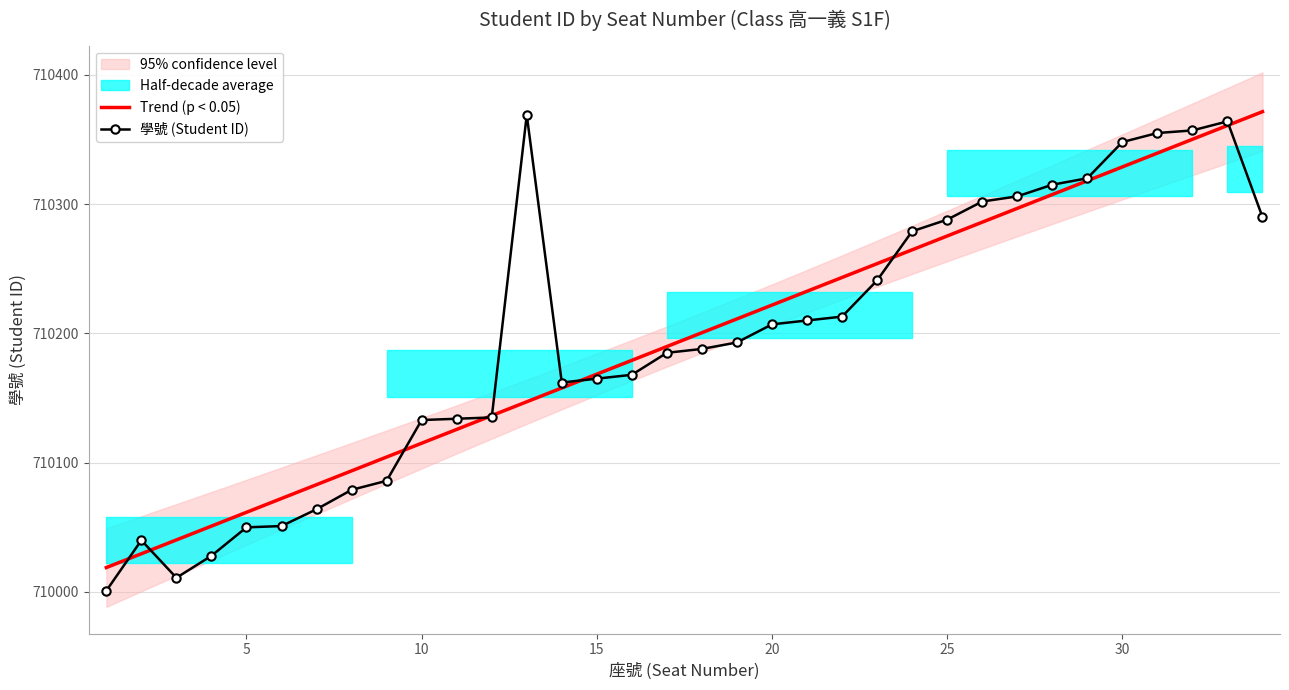

What is the maximum value for 學號 (Student ID)?

710369.0